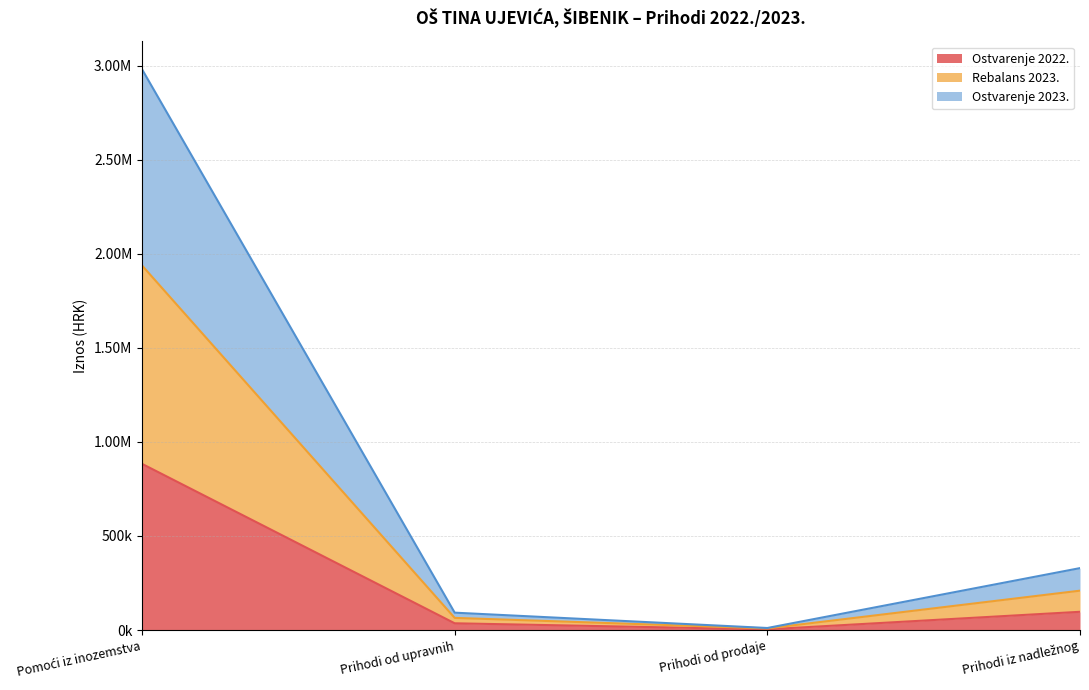

How many lines are shown in the chart?

3